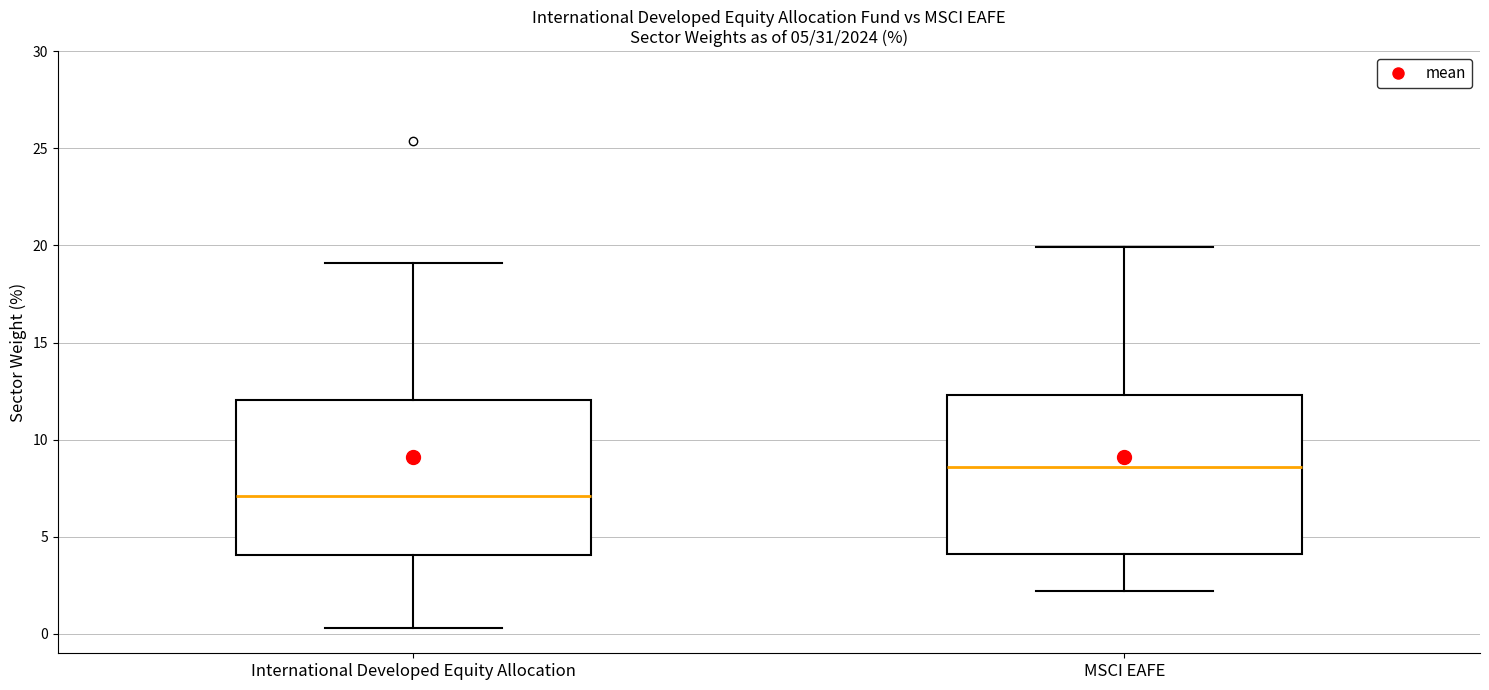

Which box's median line is the lowest?

International Developed Equity Allocation